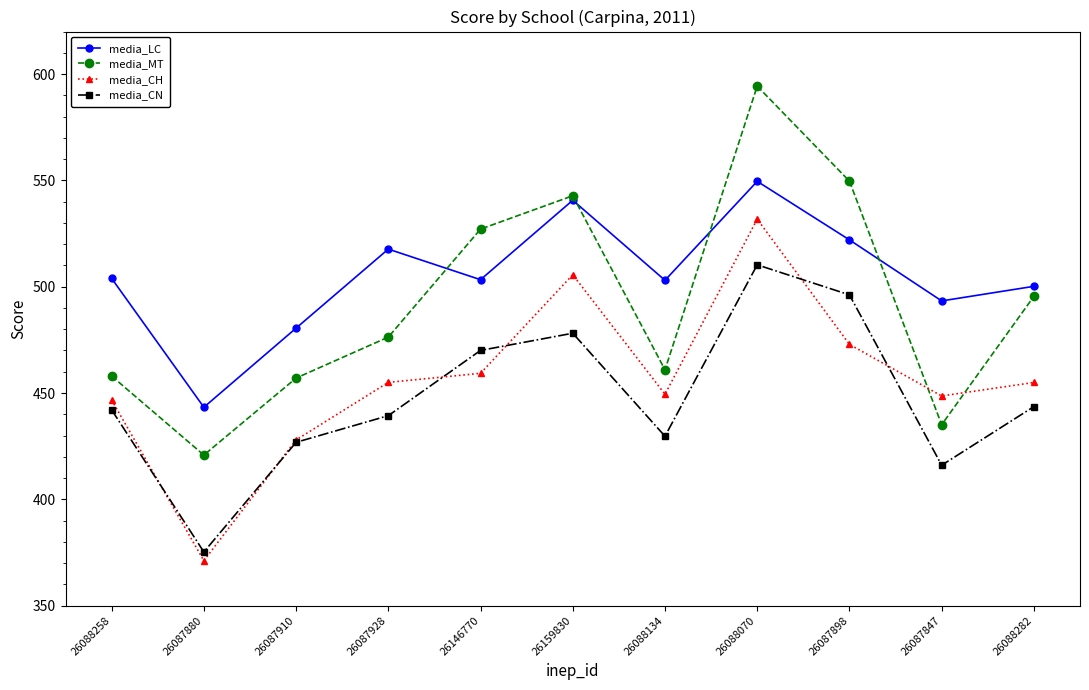

How many values in the media_LC series are below 503?

4